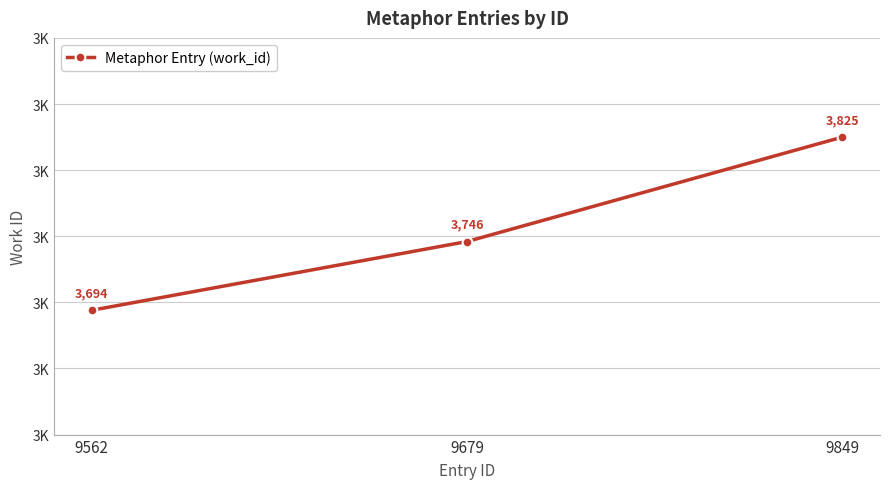

Between 9849 and 9679, which is larger?

9849